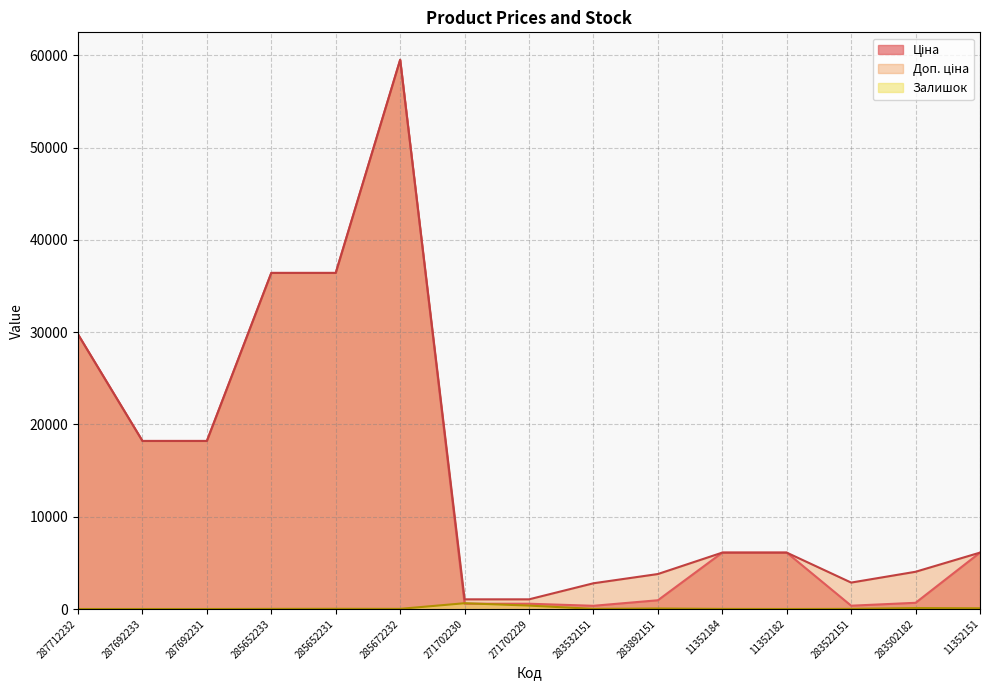

List the labels in order of Ціна value, largest first.

285672232, 285652233, 285652231, 287712232, 287692233, 287692231, 11352184, 11352182, 11352151, 283892151, 283502182, 271702230, 271702229, 283522151, 283532151